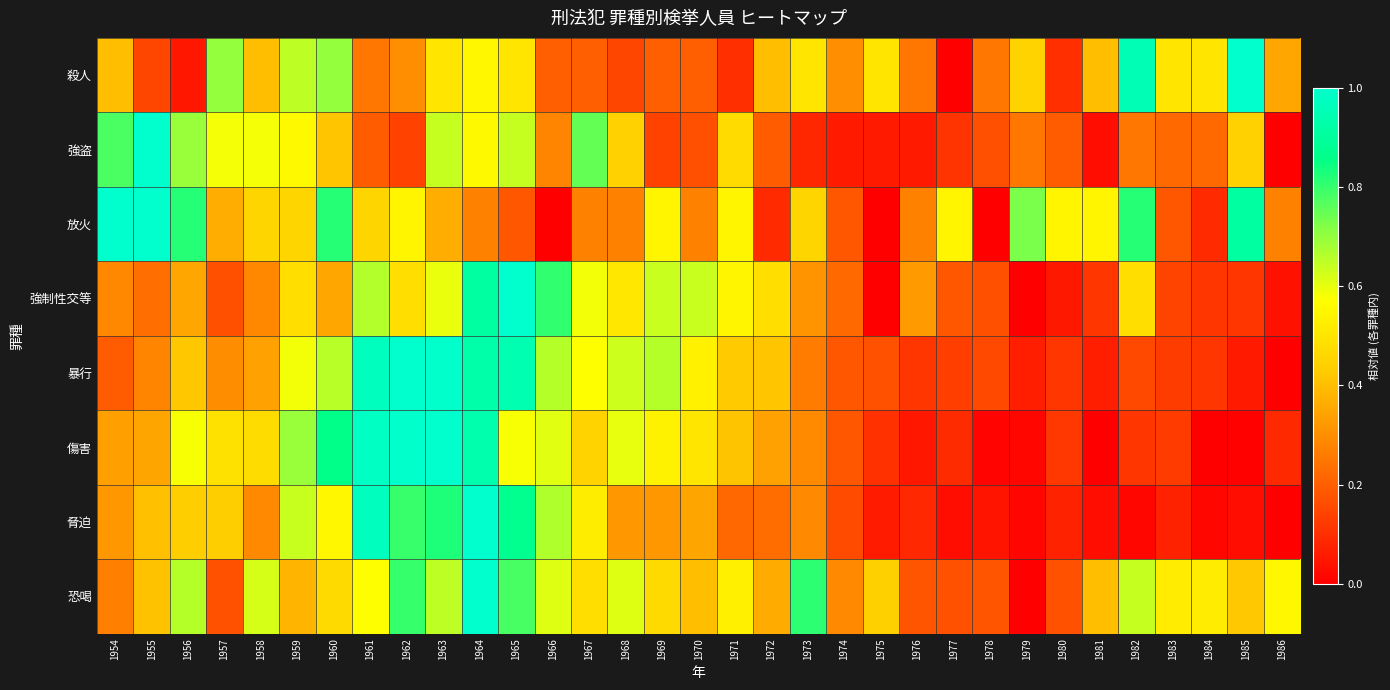

Rank the series by their maximum value, from lowest to highest.

殺人, 強盗, 放火, 強制性交等, 暴行, 傷害, 脅迫, 恐喝